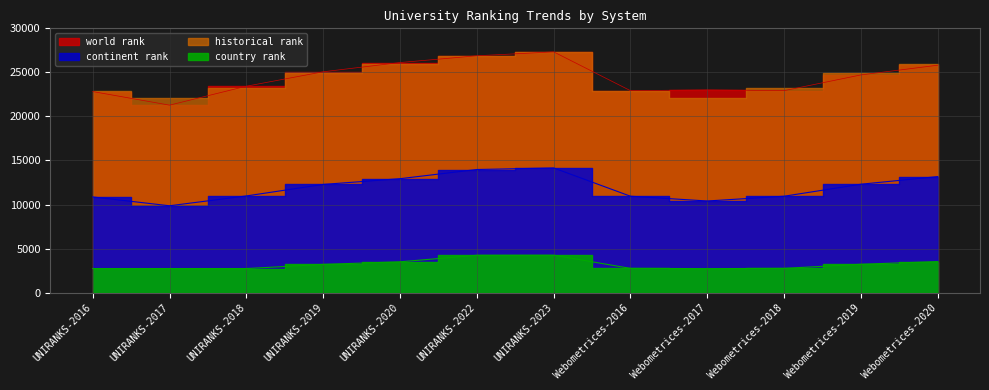

What is the lowest value of the country rank series?

2719